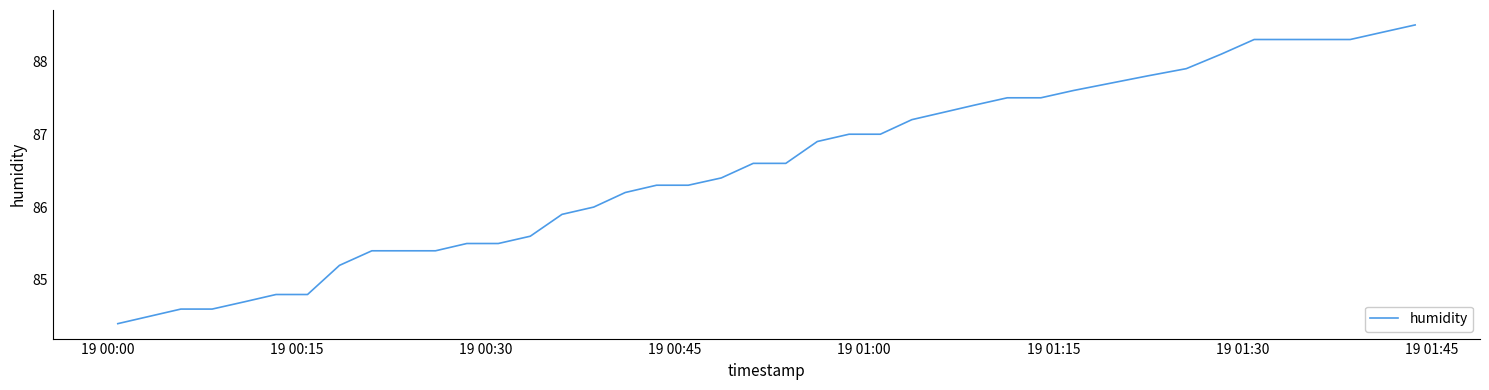

What is the minimum value shown in the chart?

84.4